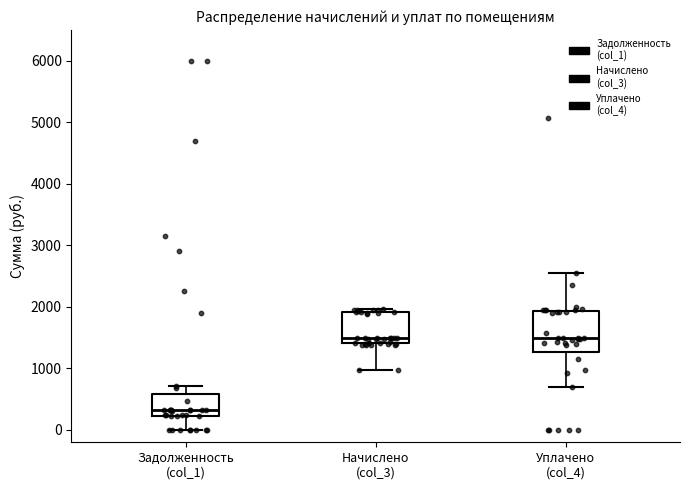

Where does the lower whisker of the box for Задолженность (col_1) end on the y-axis? The values are not printed on the chart, so give them approximately, as read against the axis.

0